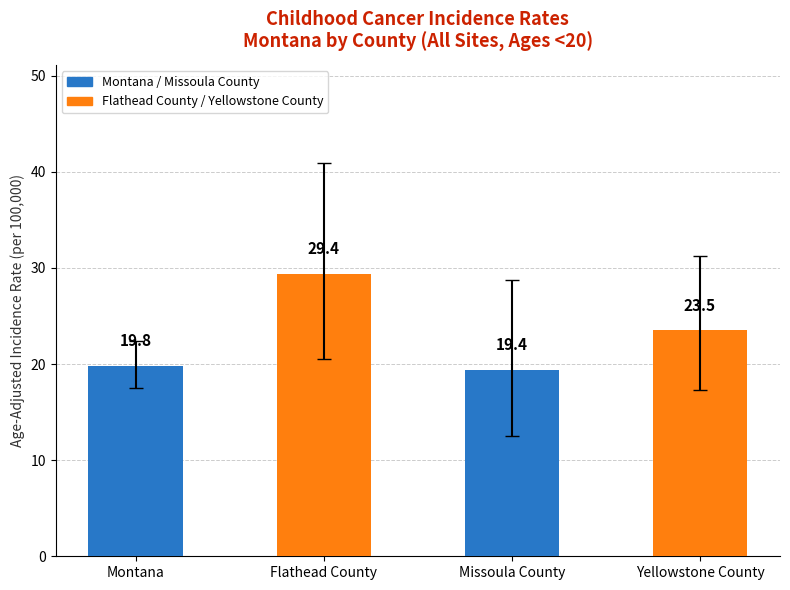

True or false: the data shows 19.4 at Missoula County.

True